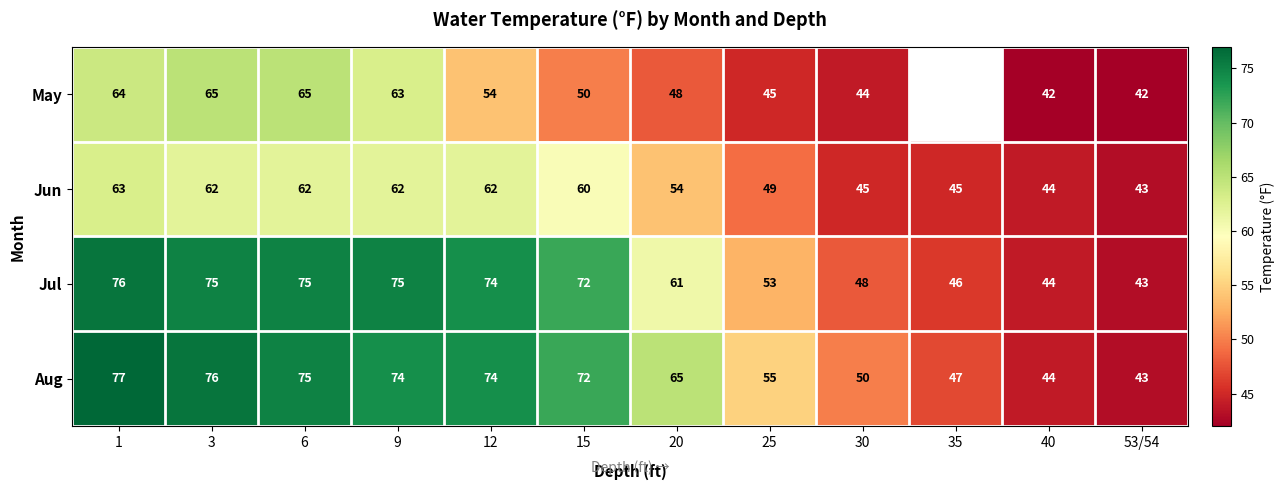

What is the difference between the Jul values at 53/54 and 9?

32